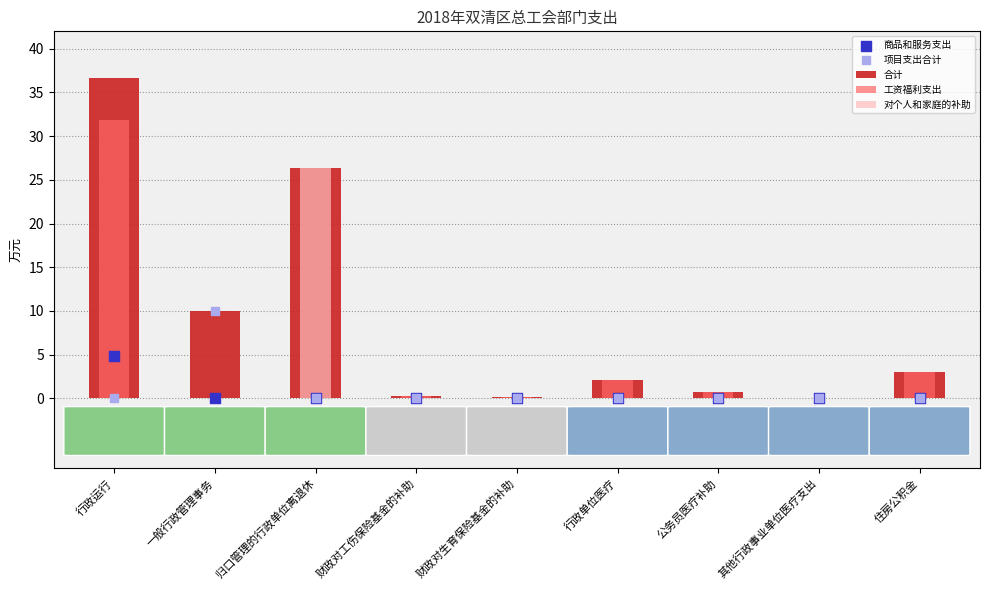

Which series reaches the minimum Y coordinate?

工资福利支出